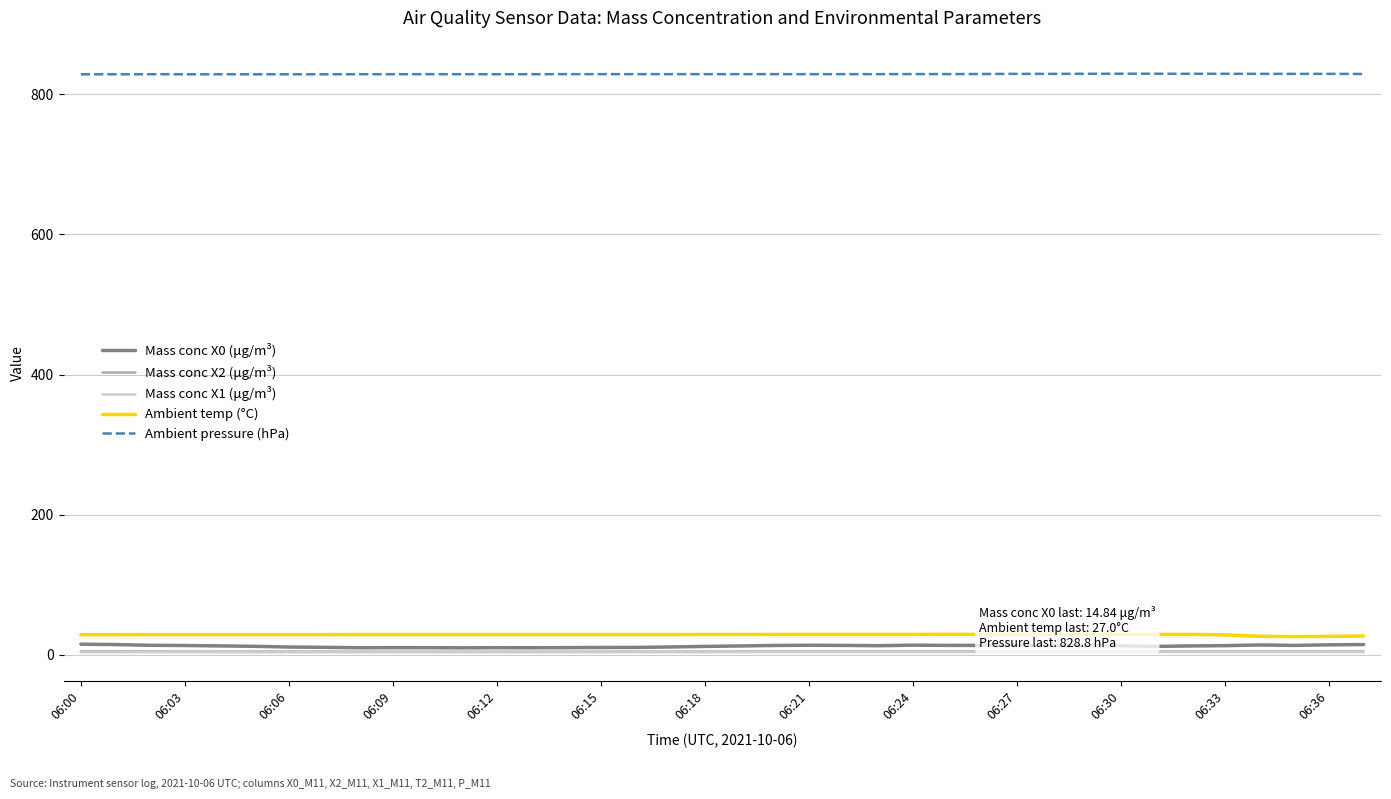

True or false: Ambient temp (°C) and Ambient pressure (hPa) intersect in this chart.

False